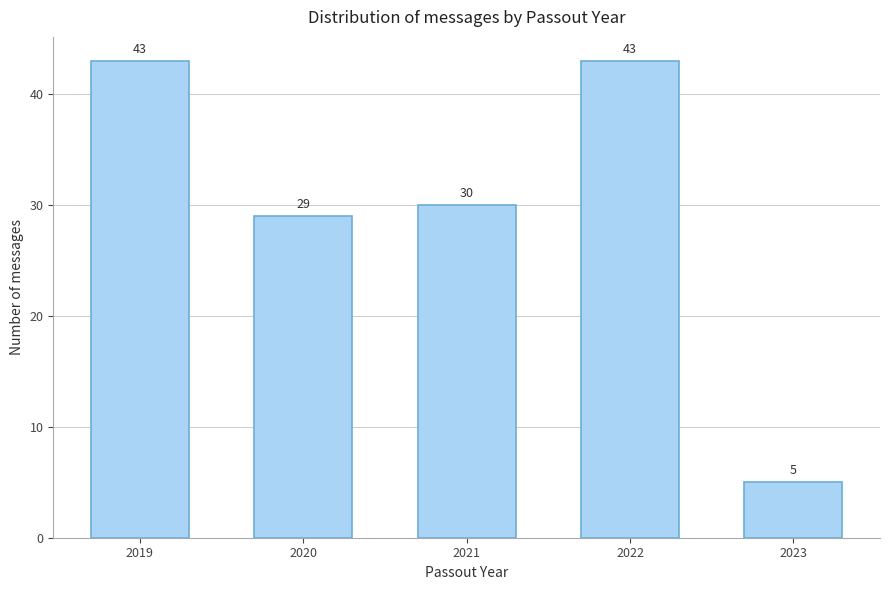

Reading left to right, extract all data points from this chart.

2019=43	2020=29	2021=30	2022=43	2023=5